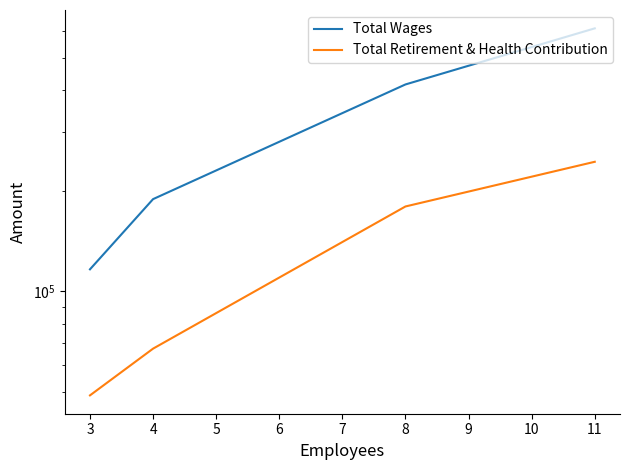

True or false: Total Retirement & Health Contribution and Total Wages intersect in this chart.

False